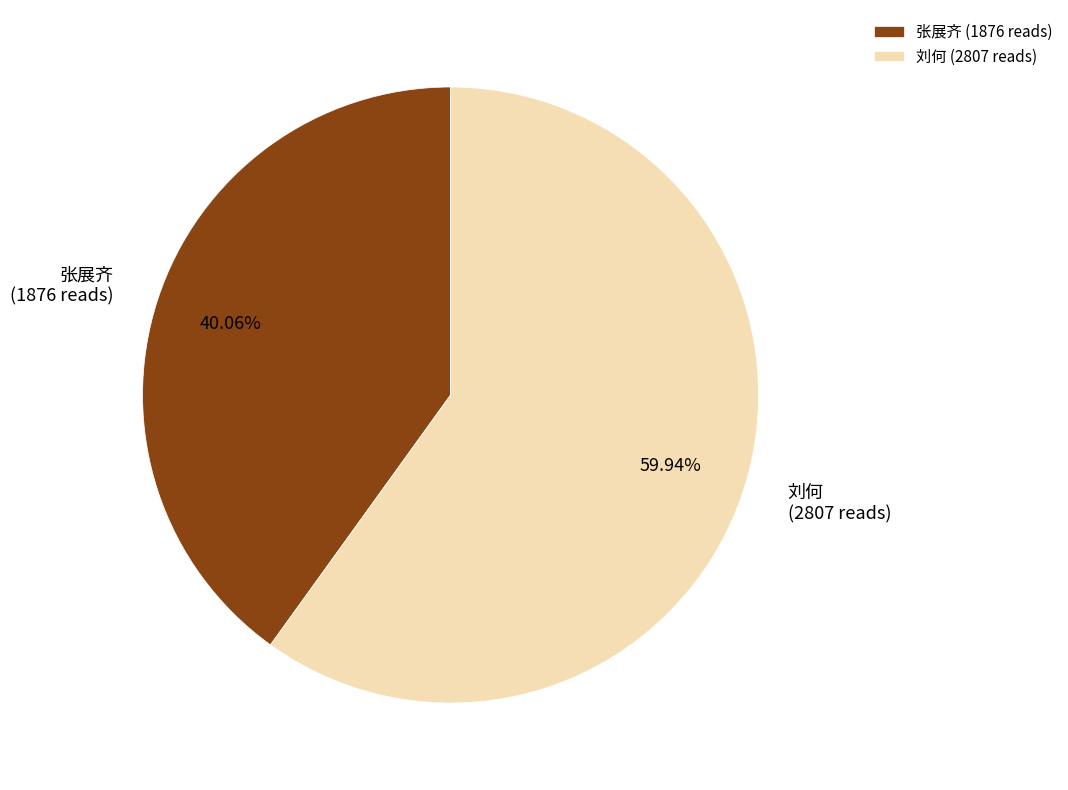

Does any single category account for the majority?

Yes